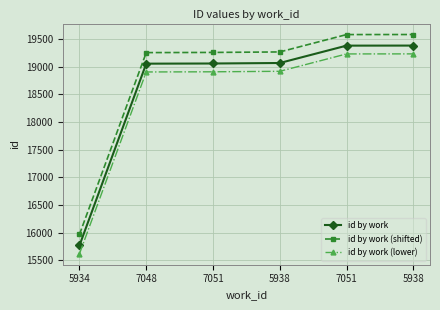

How many series are shown in this chart?

3